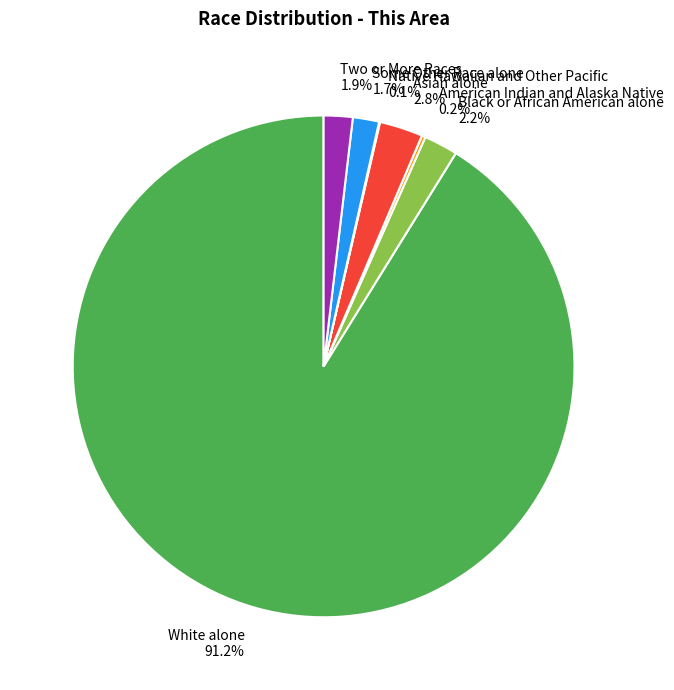

To the nearest percent, what is the difference between the largest and smallest slice percentages?

91%